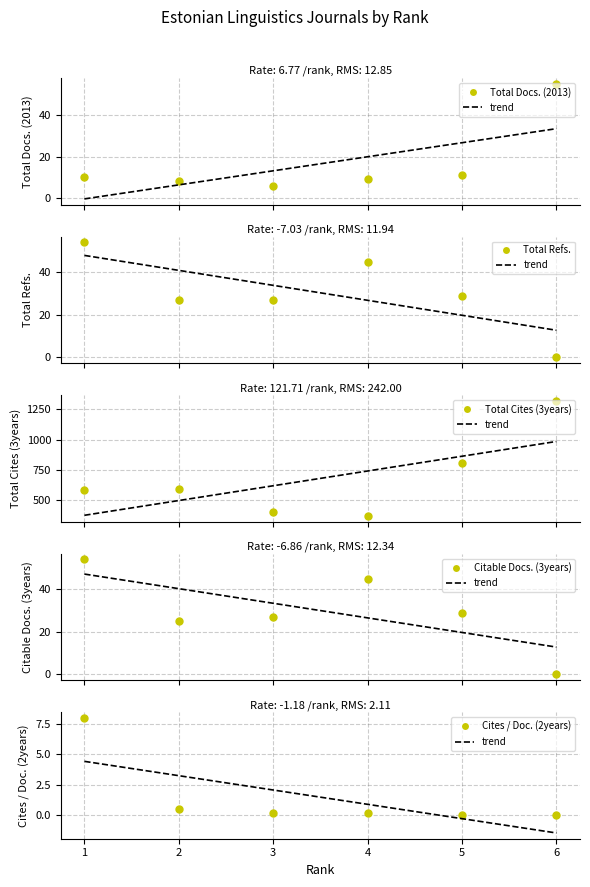

Which category has the highest value in the Total Docs. (2013) series?

6